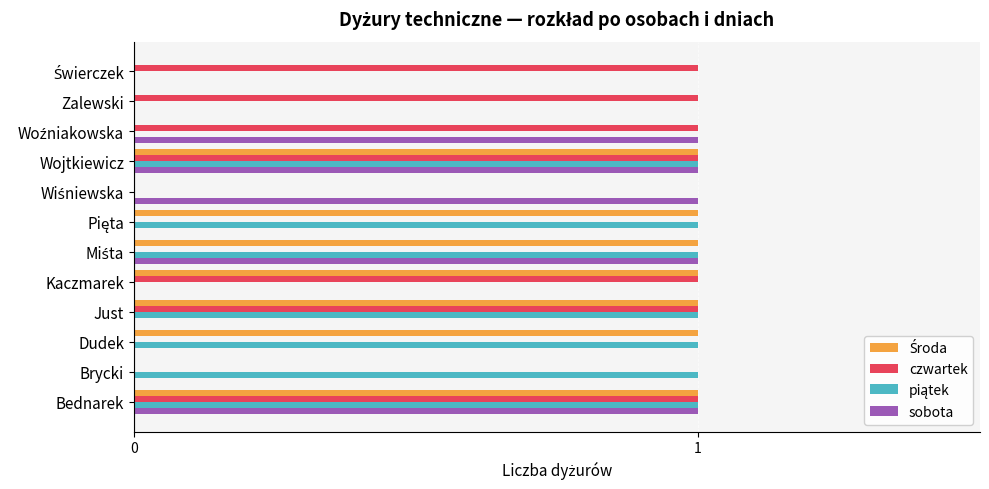

Is it true that czwartek equals 1 at Zalewski?

True